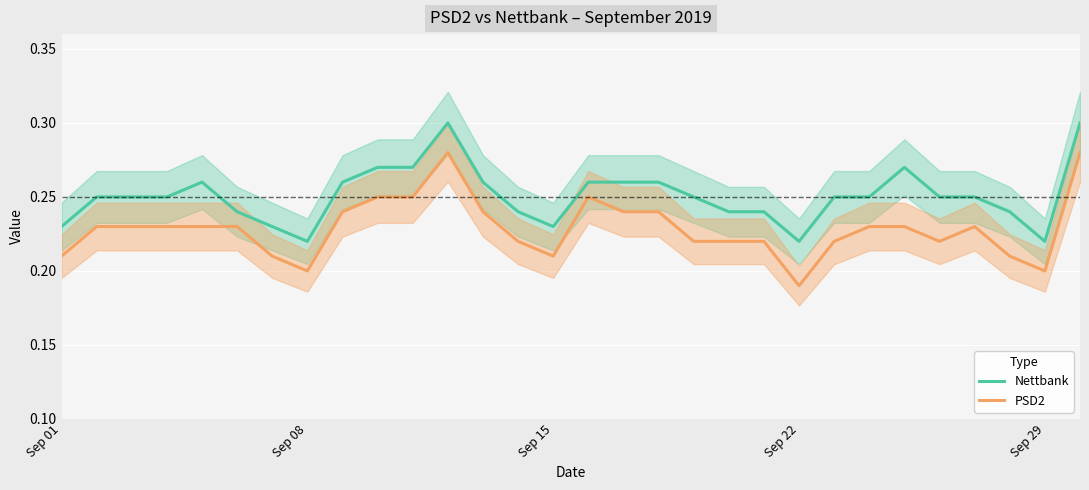

What is the difference between the maximum and minimum values in the Nettbank series?

0.1